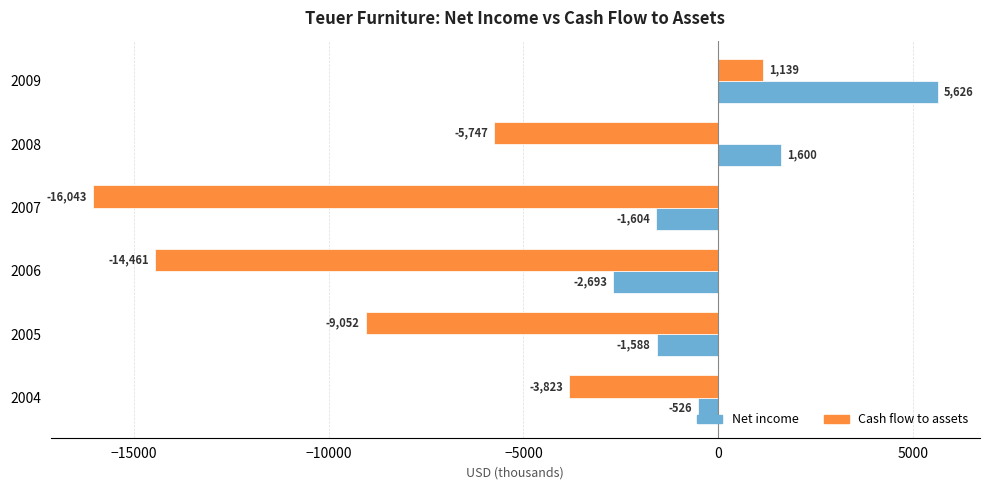

What is the minimum value for Cash flow to assets?

-16043.2